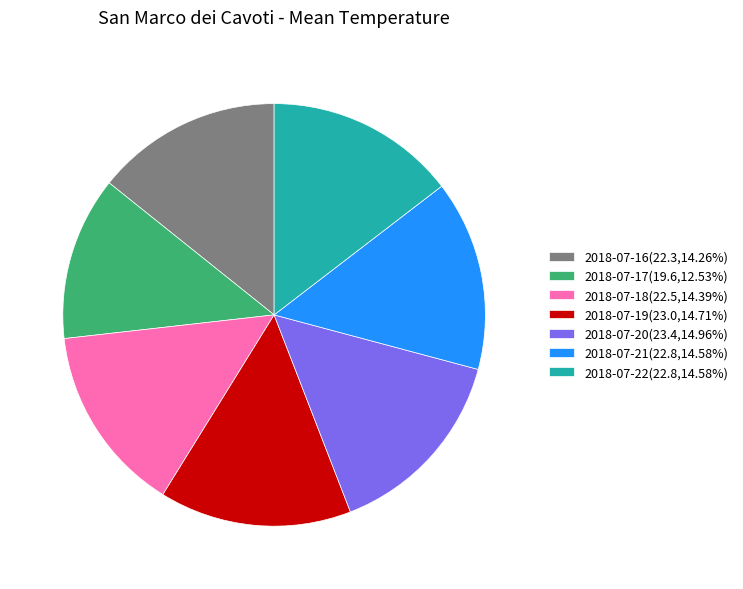

Approximately how many times larger is the value at 2018-07-21(22.8,14.58%) compared to 2018-07-22(22.8,14.58%)?

1.0